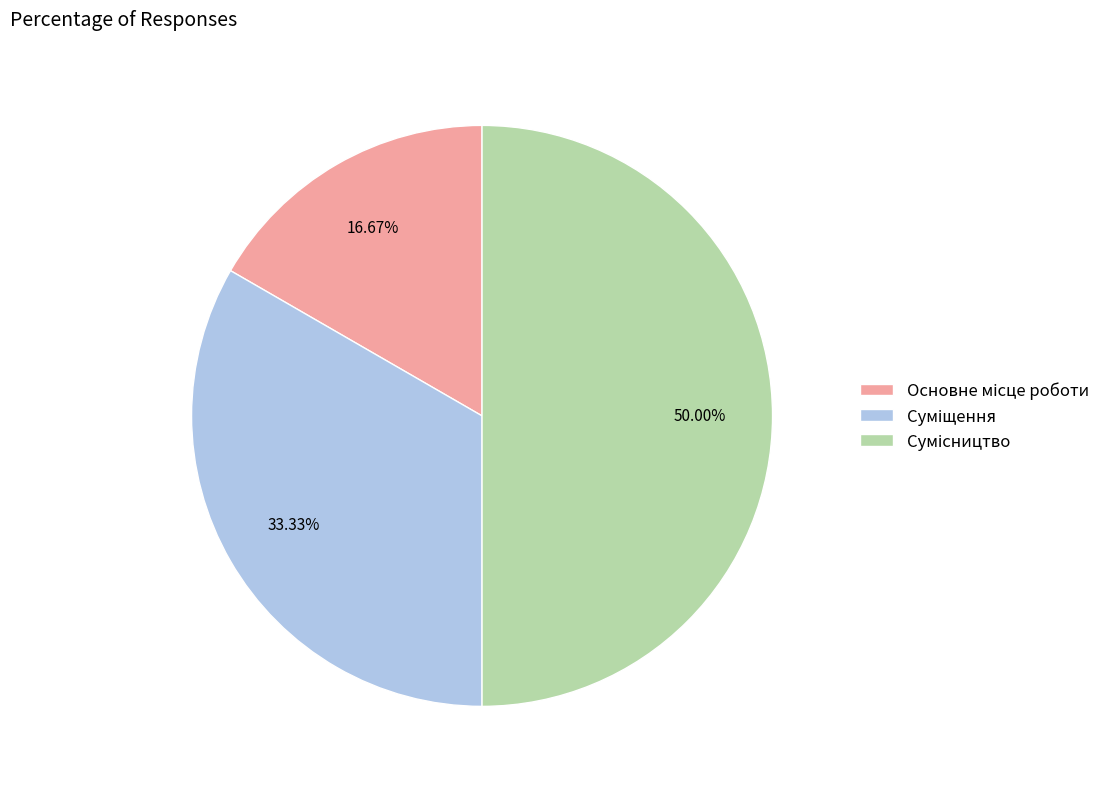

Count the number of slices in the pie.

3